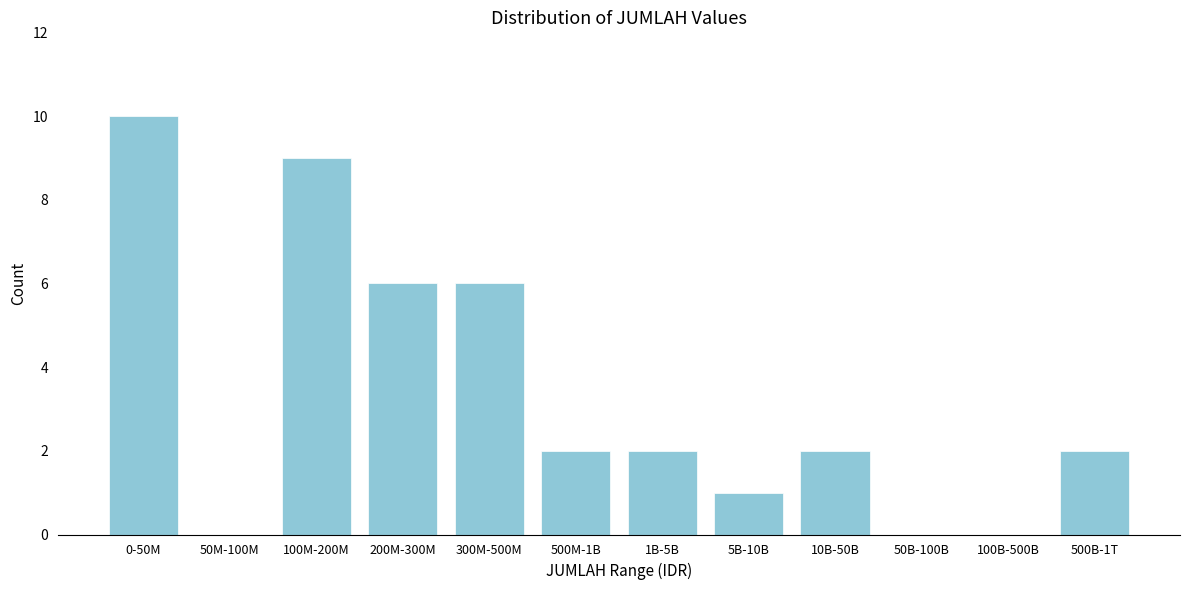

Reading left to right, list all the values displayed in this chart.

0-50M=10	50M-100M=0	100M-200M=9	200M-300M=6	300M-500M=6	500M-1B=2	1B-5B=2	5B-10B=1	10B-50B=2	50B-100B=0	100B-500B=0	500B-1T=2